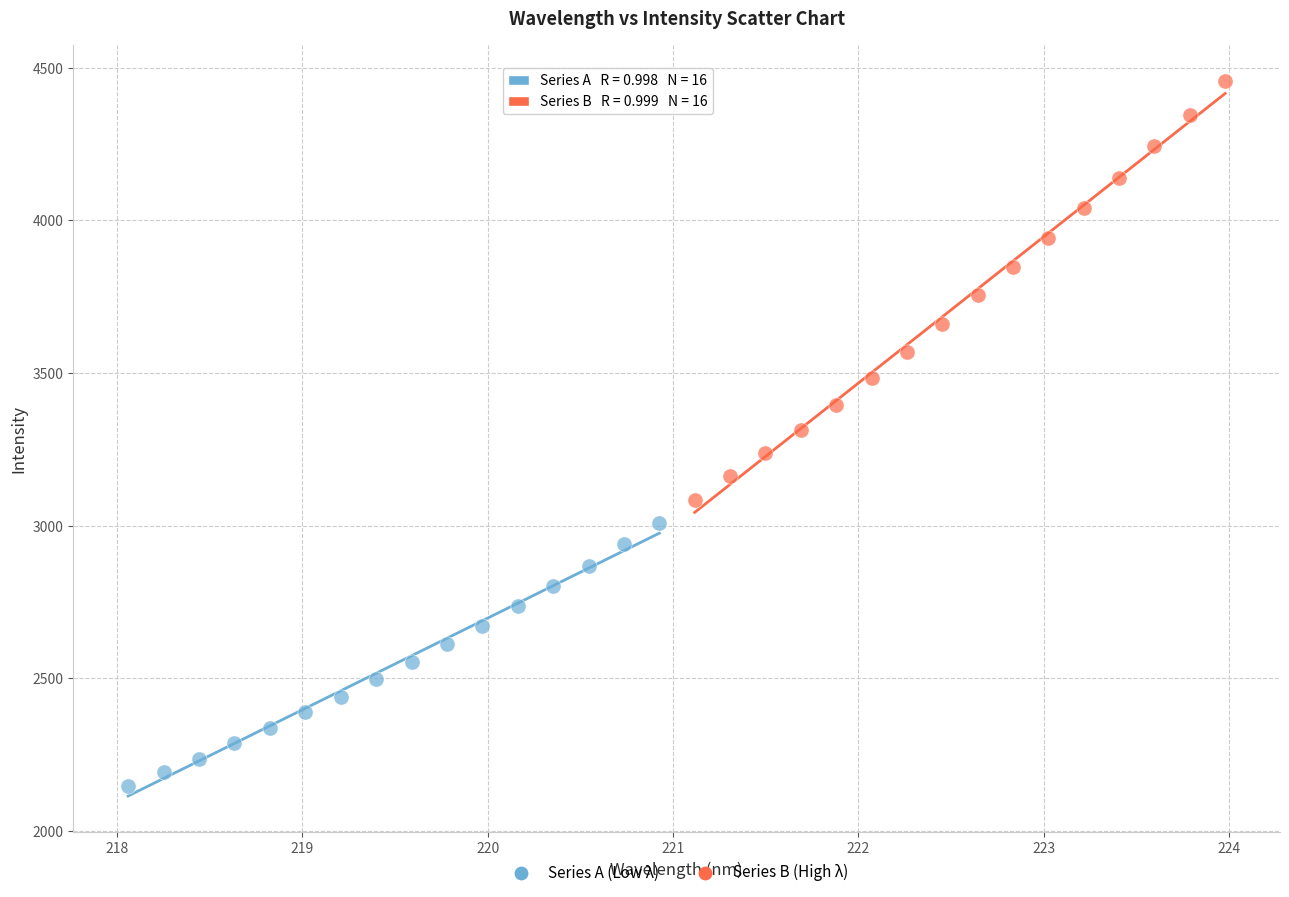

Which series contains the lowest Y value?

Series A (Low λ)